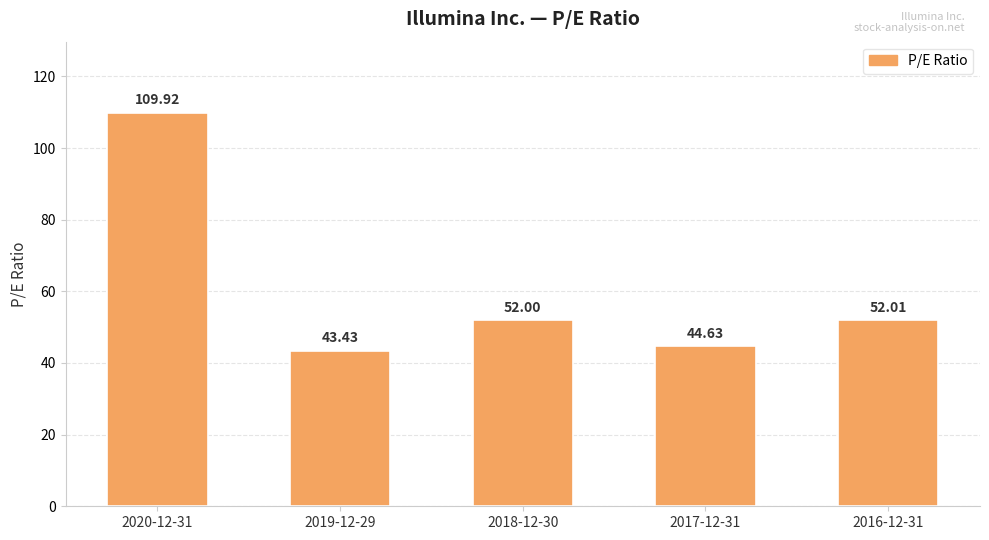

Where does the data first go above 52?

2020-12-31